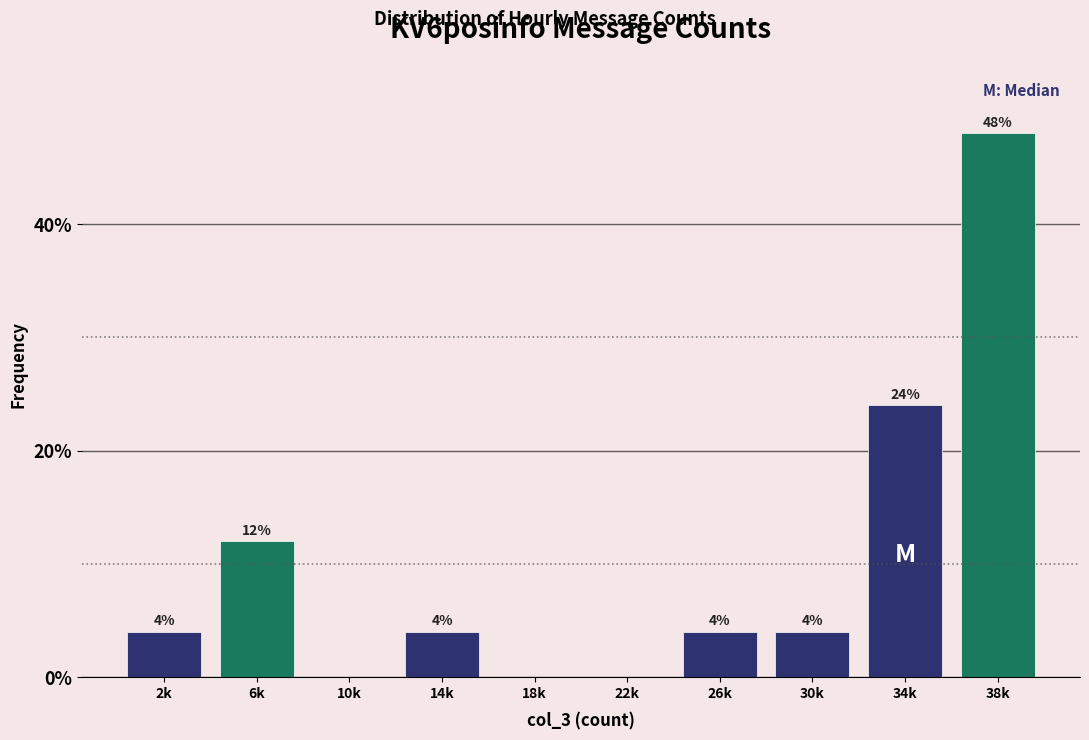

Reading right to left, extract all data points from this chart.

38k=48	34k=24	30k=4	26k=4	22k=0	18k=0	14k=4	10k=0	6k=12	2k=4